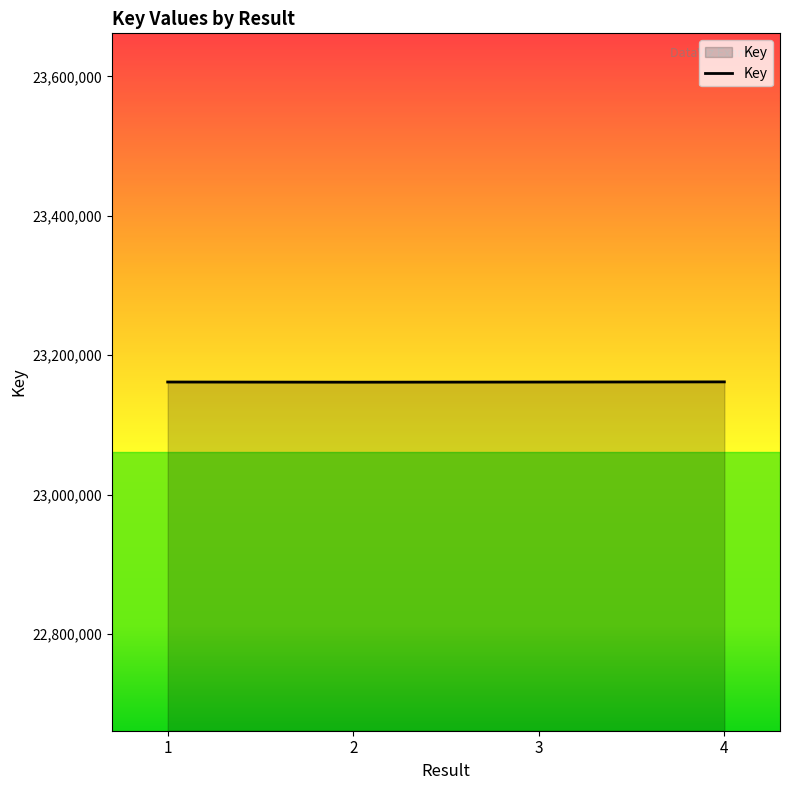

What is the sum of all values?

92646586